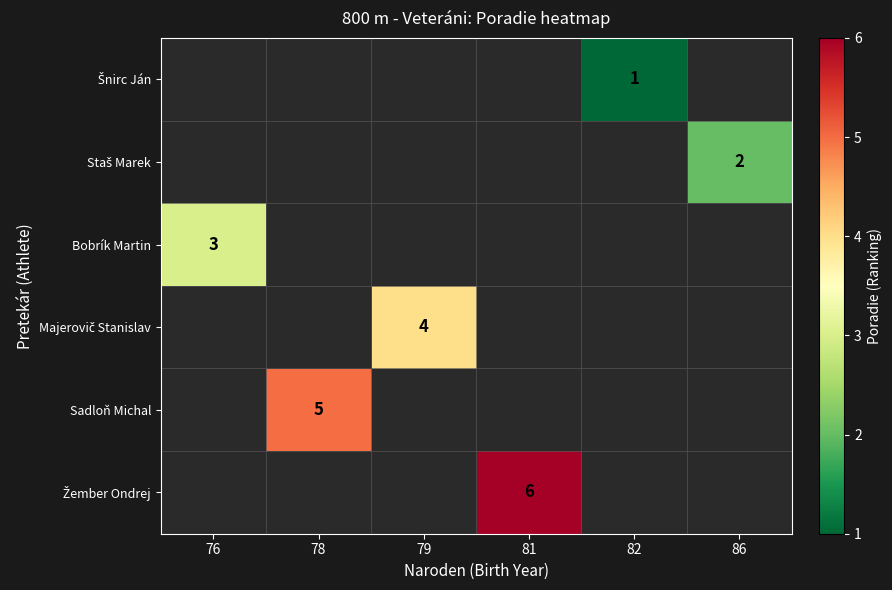

What is the greatest value displayed?

6.0